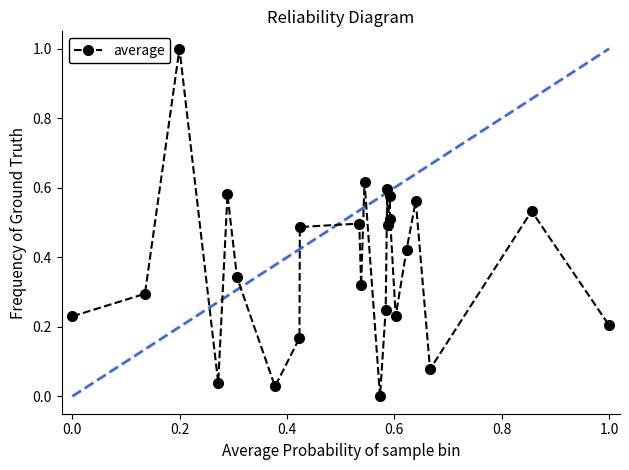

What is the maximum value shown in the chart?

1.0